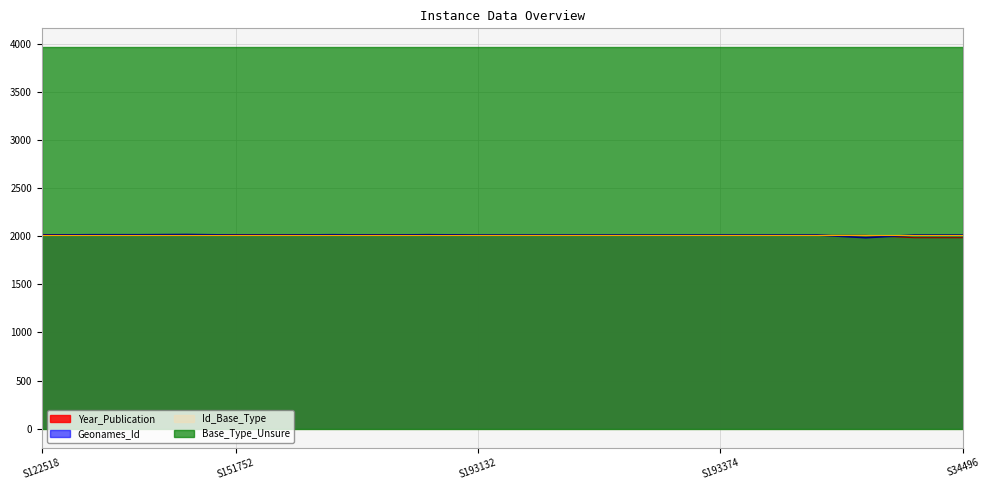

True or false: Id_Base_Type and Base_Type_Unsure intersect in this chart.

False